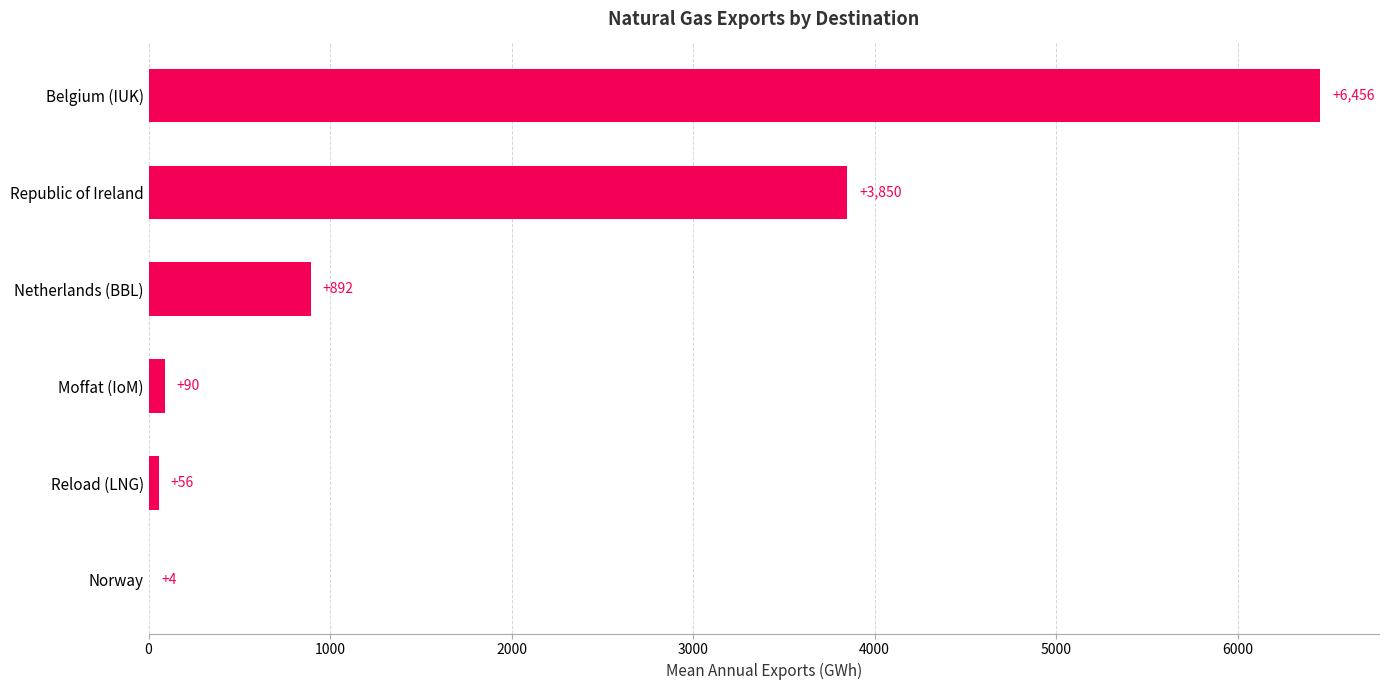

Between Netherlands (BBL) and Norway, which is larger?

Netherlands (BBL)